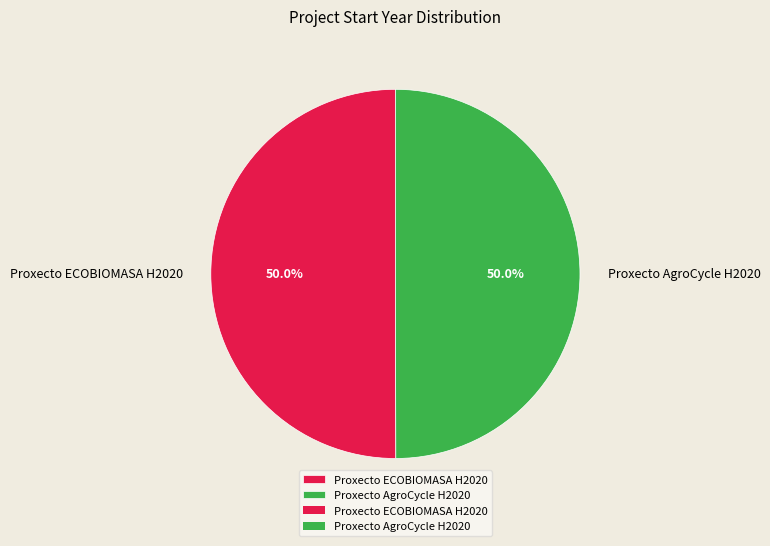

How many segments does this pie chart have?

2